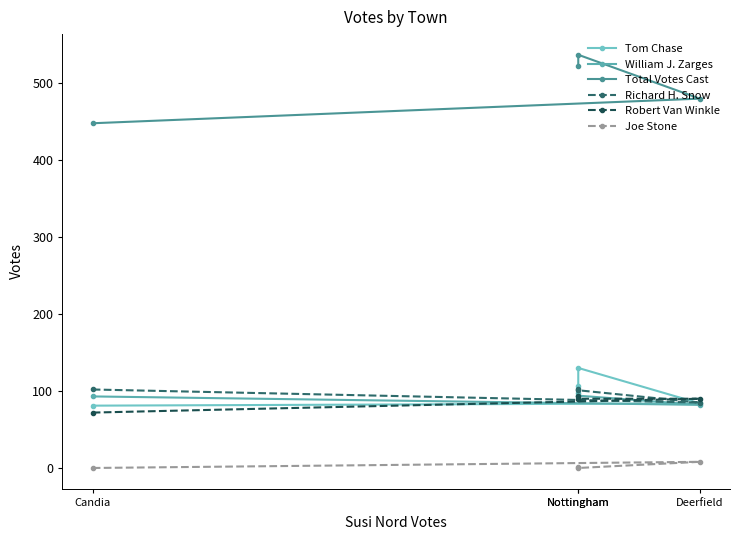

Reading left to right, extract all data points from this chart.

Tom Chase: Candia=81	Deerfield=84	Nottingham=130	Nottingham=107
William J. Zarges: Candia=93	Deerfield=82	Nottingham=94	Nottingham=97
Total Votes Cast: Candia=448	Deerfield=480	Nottingham=537	Nottingham=522
Richard H. Snow: Candia=102	Deerfield=85	Nottingham=101	Nottingham=102
Robert Van Winkle: Candia=72	Deerfield=90	Nottingham=90	Nottingham=93
Joe Stone: Candia=0	Deerfield=8	Nottingham=0	Nottingham=1